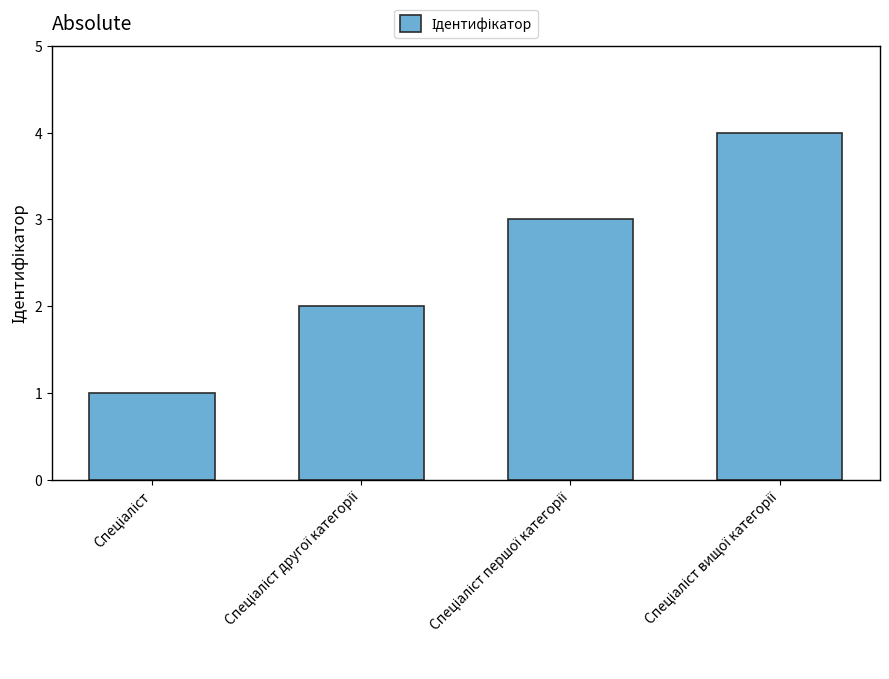

What is the sum of all values?

10